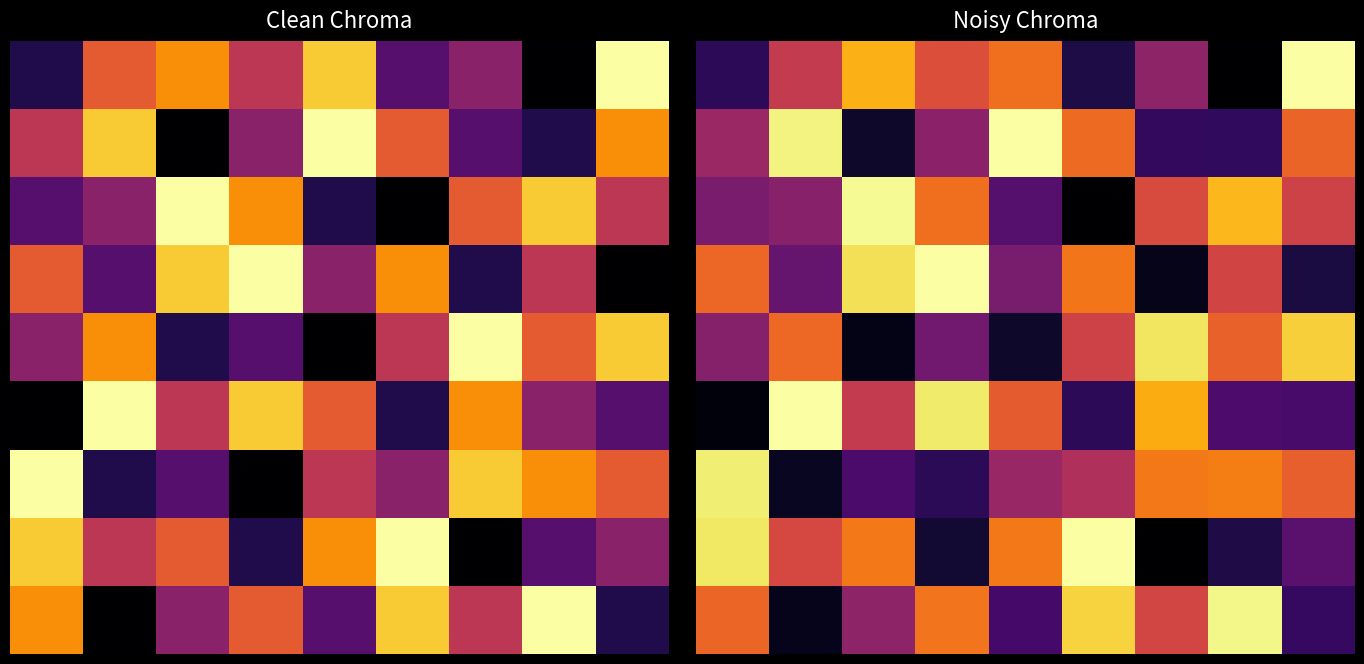

How many data points does each series have?

9